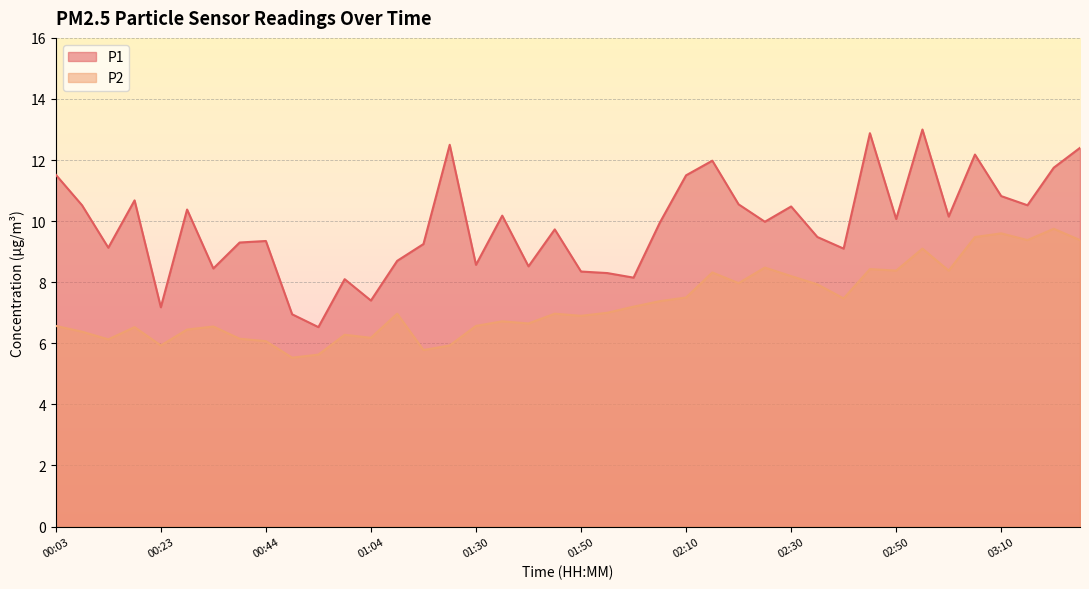

Is the value of P2 at 00:08 greater than the value of P1 at 01:10?

No